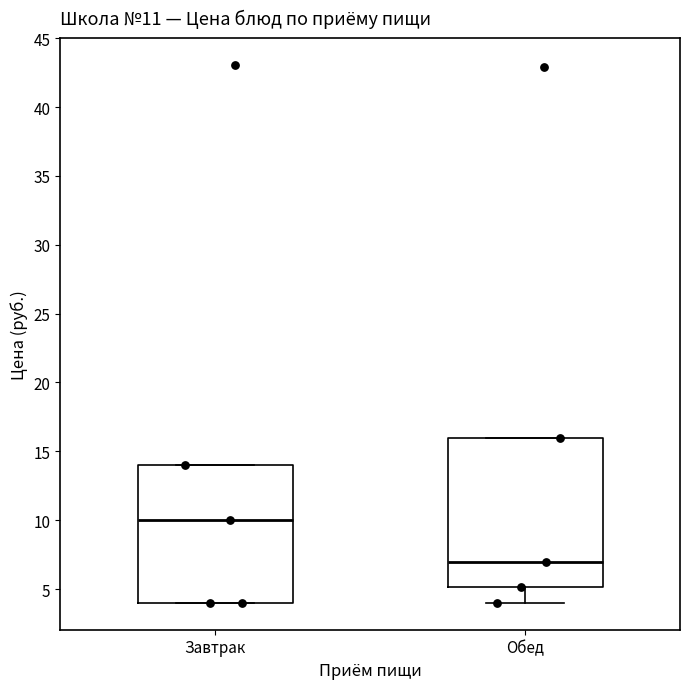

Which box's median line is the lowest?

Обед